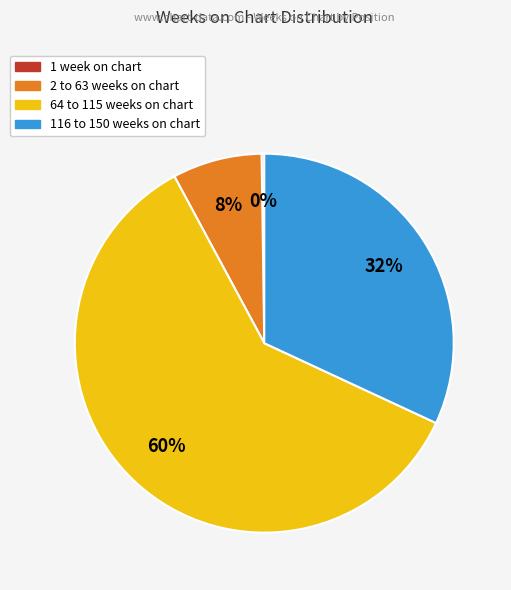

To the nearest percent, what is the average slice percentage?

25%